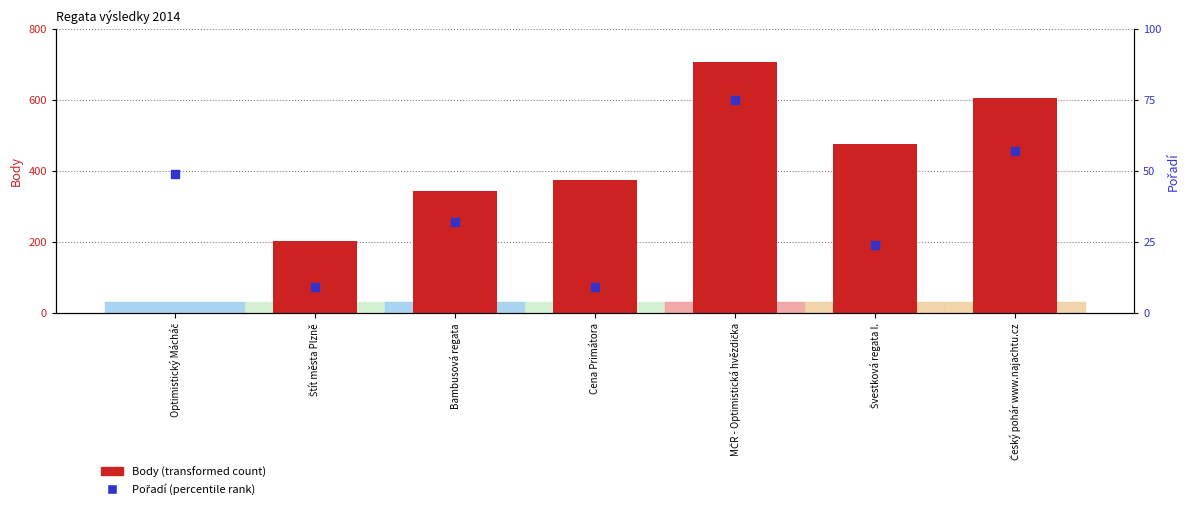

What are all the series names shown in the legend?

Body, Pořadí